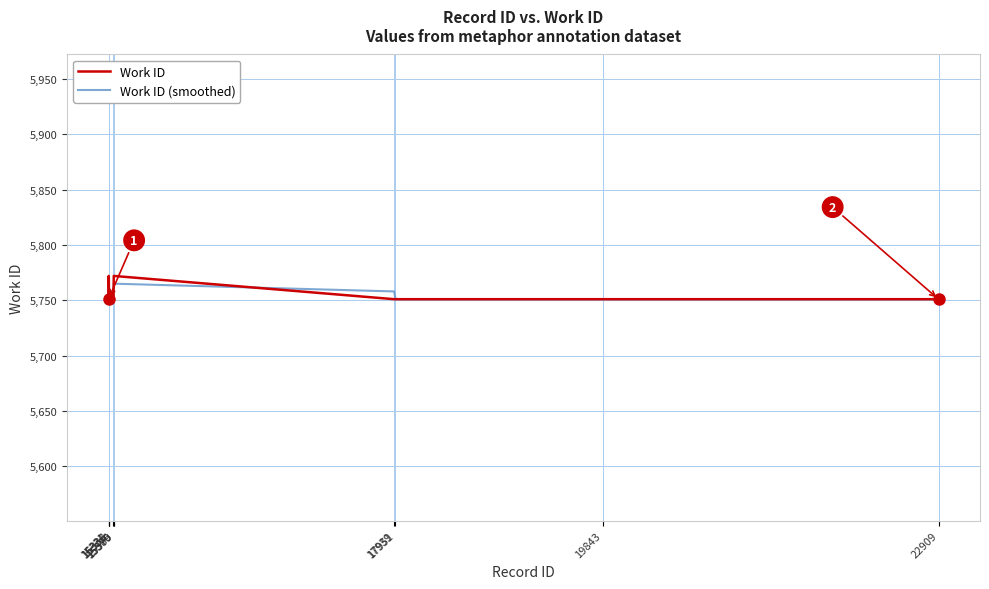

What is the minimum value shown in the chart?

5751